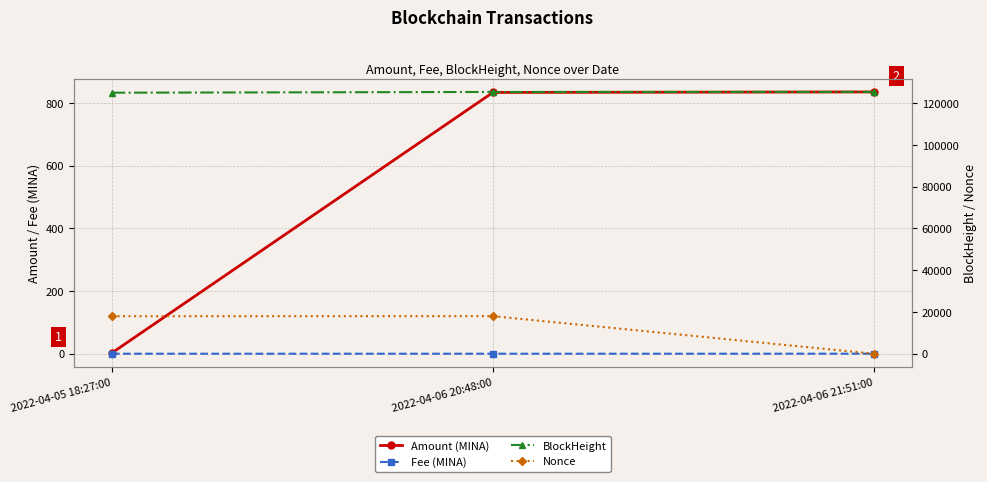

The value of BlockHeight at 2022-04-05 18:27:00 is 125026.0. True or false?

True